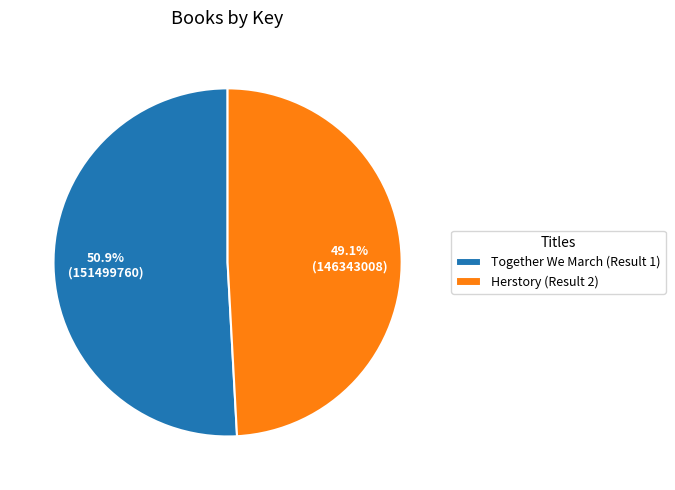

Rank the categories by value from highest to lowest.

Together We March (Result 1), Herstory (Result 2)